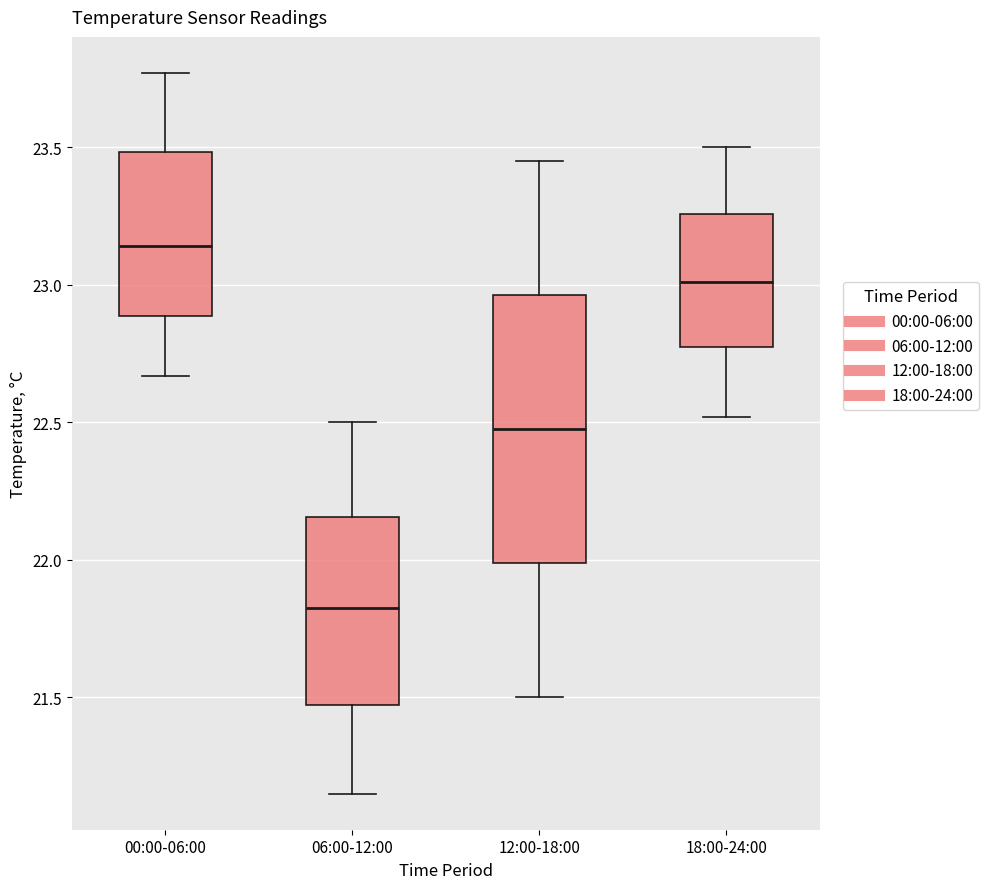

Comparing the boxes themselves (not the whiskers), which one is the tallest?

12:00-18:00